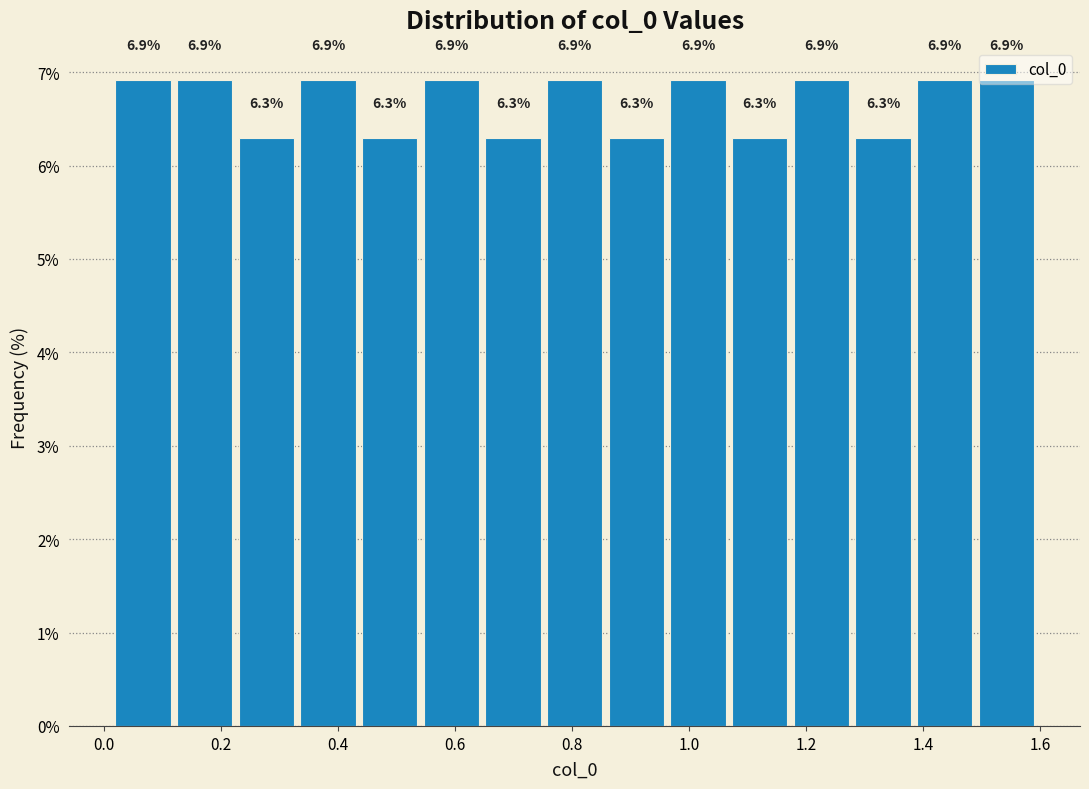

Reading left to right, transcribe this chart: for each bar, give the range it covers on the x-axis and its height. The bar edges are not printed on the chart, so give them approximately, as read against the axis.

0.02 to 0.12: 6.9
0.12 to 0.24: 6.9
0.24 to 0.34: 6.3
0.34 to 0.44: 6.9
0.44 to 0.54: 6.3
0.54 to 0.66: 6.9
0.66 to 0.76: 6.3
0.76 to 0.86: 6.9
0.86 to 0.96: 6.3
0.96 to 1.08: 6.9
1.08 to 1.18: 6.3
1.18 to 1.28: 6.9
1.28 to 1.38: 6.3
1.38 to 1.50: 6.9
1.50 to 1.60: 6.9